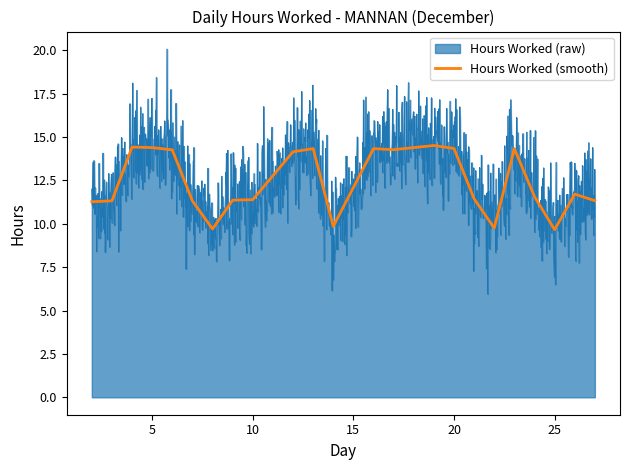

The value of Hours Worked (smooth) at 20 is 14.3. True or false?

True